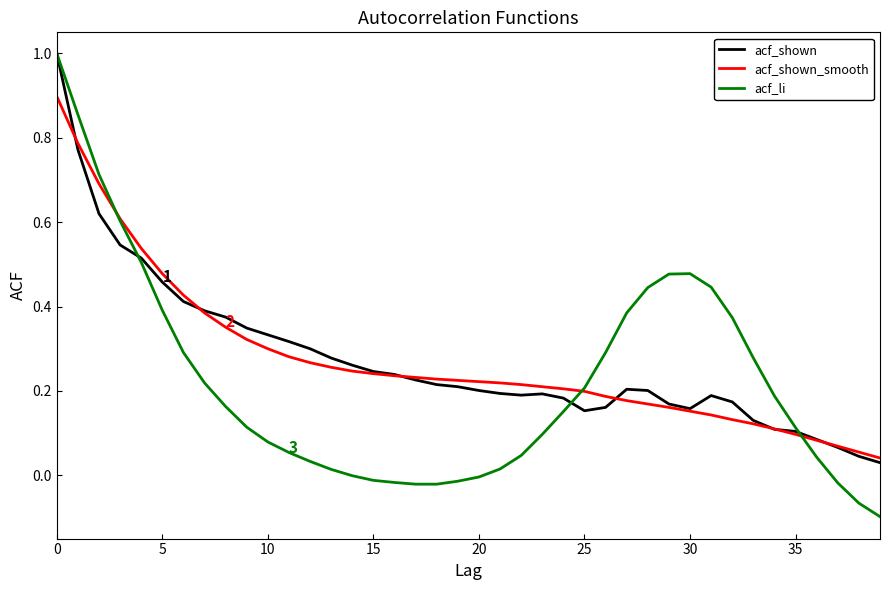

Which series has the largest range (max minus min)?

acf_li